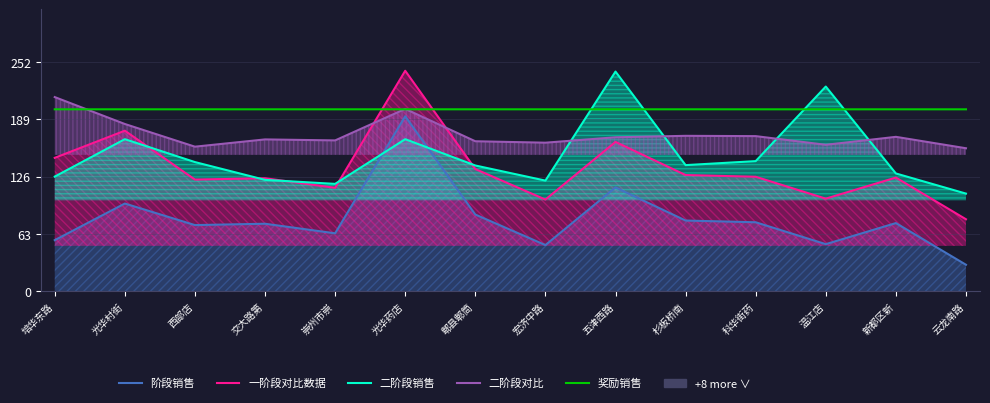

Reading right to left, extract all data points from this chart.

阶段销售: 云龙南路=29.2	新都区新=75.0	温江店=51.9	科华街药=75.9	杉板桥南=77.8	五津西路=114.2	宏济中路=50.8	郫县郫筒=84.4	光华药店=192.4	崇州市崇=63.8	交大路第=74.3	西部店=72.8	光华村街=96.5	培华东路=56.2
一阶段对比数据: 云龙南路=79.2	新都区新=125.0	温江店=101.9	科华街药=125.9	杉板桥南=127.8	五津西路=164.2	宏济中路=100.8	郫县郫筒=134.4	光华药店=242.4	崇州市崇=113.8	交大路第=124.3	西部店=122.8	光华村街=176.5	培华东路=146.7
二阶段销售: 云龙南路=107.4	新都区新=129.5	温江店=225.0	科华街药=143.1	杉板桥南=138.7	五津西路=241.5	宏济中路=121.7	郫县郫筒=138.3	光华药店=167.2	崇州市崇=118.1	交大路第=122.5	西部店=142.0	光华村街=167.2	培华东路=126.1
二阶段对比: 云龙南路=157.2	新都区新=169.8	温江店=161.0	科华街药=170.6	杉板桥南=170.9	五津西路=169.3	宏济中路=163.3	郫县郫筒=164.9	光华药店=200.5	崇州市崇=165.8	交大路第=166.9	西部店=159.0	光华村街=183.9	培华东路=213.4
奖励销售: 云龙南路=200.0	新都区新=200.0	温江店=200.0	科华街药=200.0	杉板桥南=200.0	五津西路=200.0	宏济中路=200.0	郫县郫筒=200.0	光华药店=200.0	崇州市崇=200.0	交大路第=200.0	西部店=200.0	光华村街=200.0	培华东路=200.0